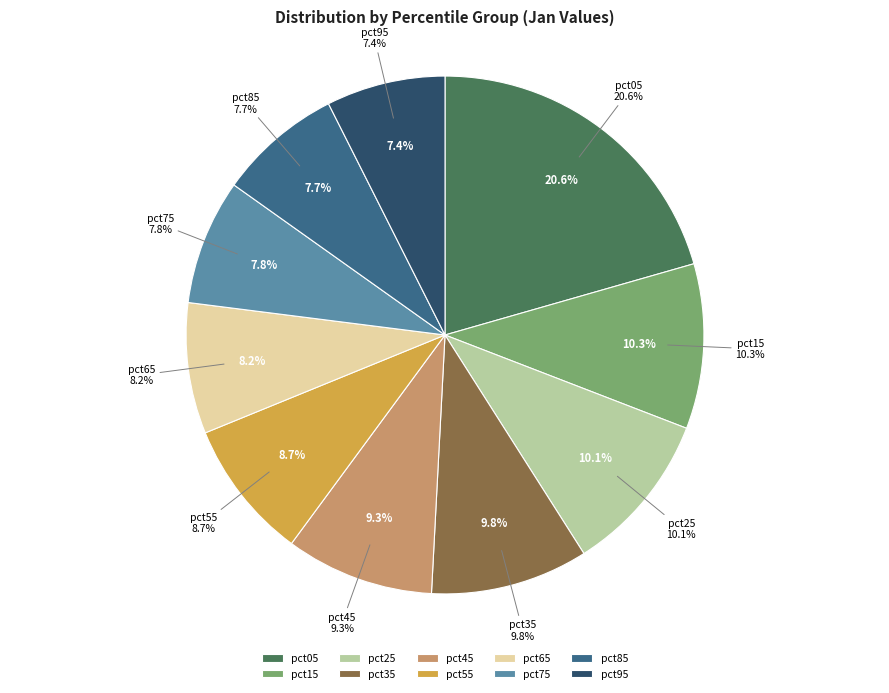

How many slices are in this pie chart?

10